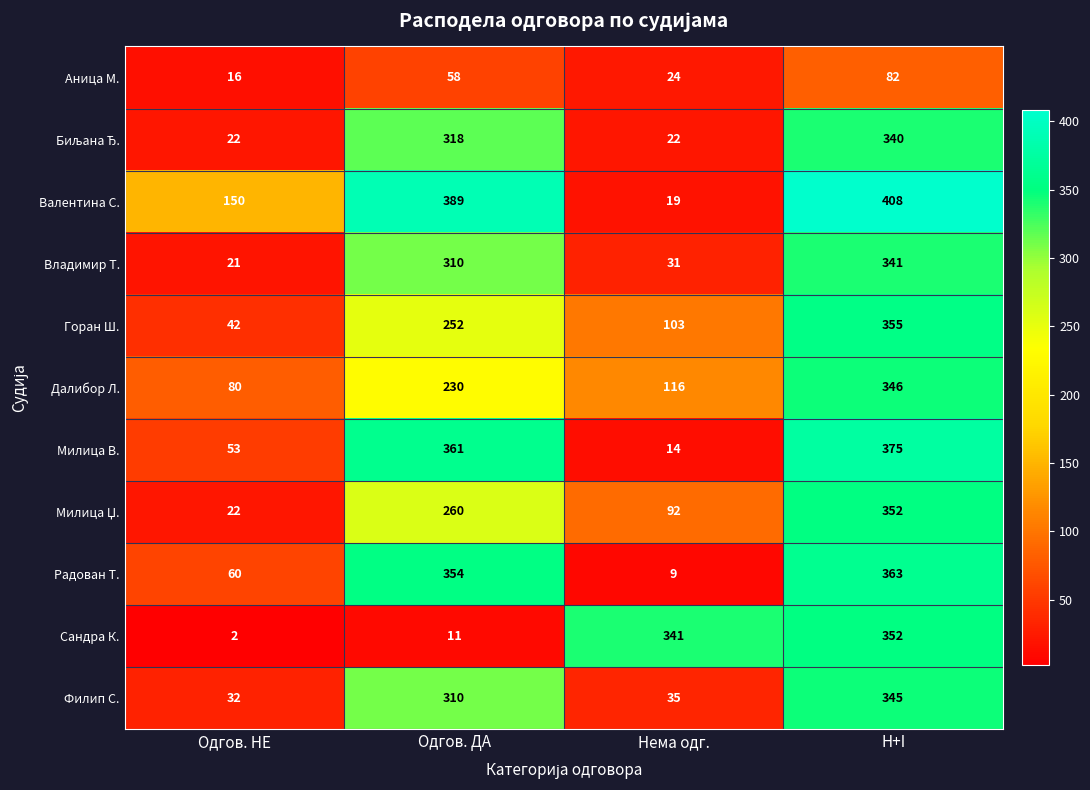

Which series has the largest range (max minus min)?

Валентина С.